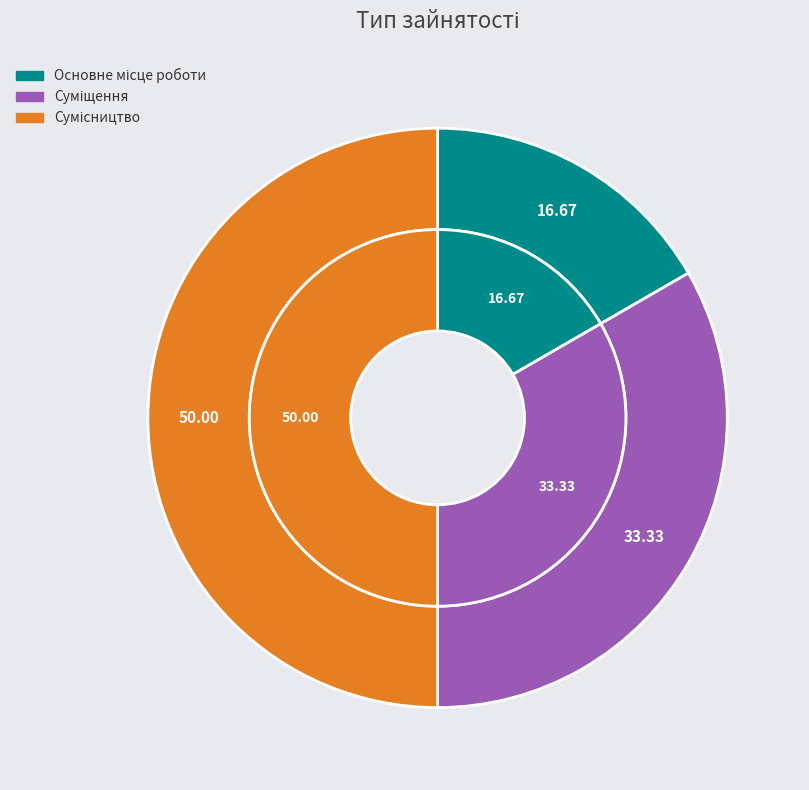

Between Основне місце роботи and Сумісництво, which is larger?

Сумісництво